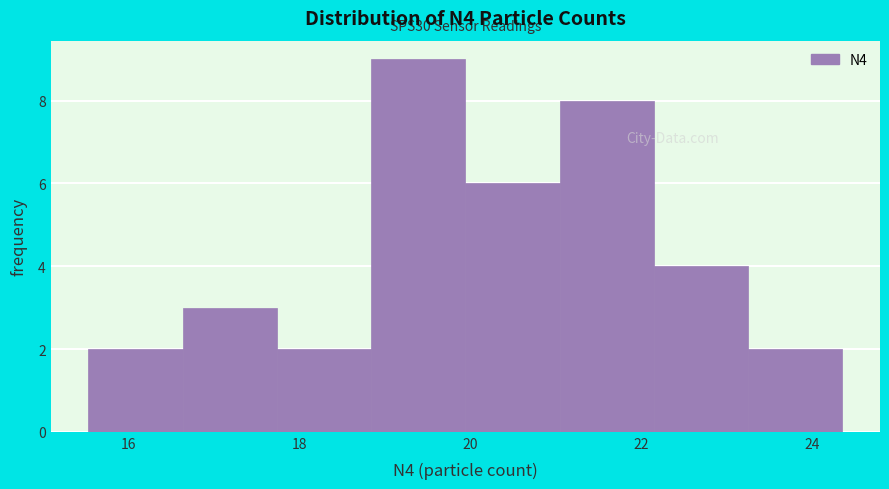

Over which range of the x-axis is the bar tallest?

18.8 to 20.0